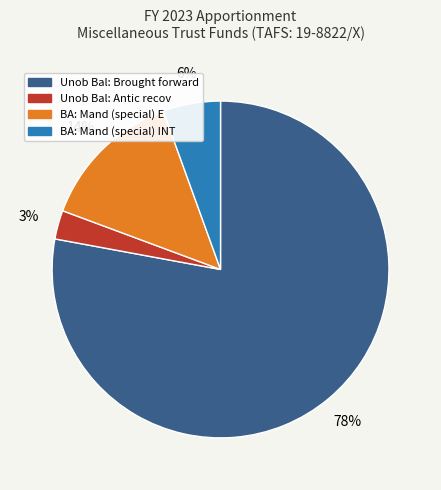

Is there a majority slice in this chart?

Yes